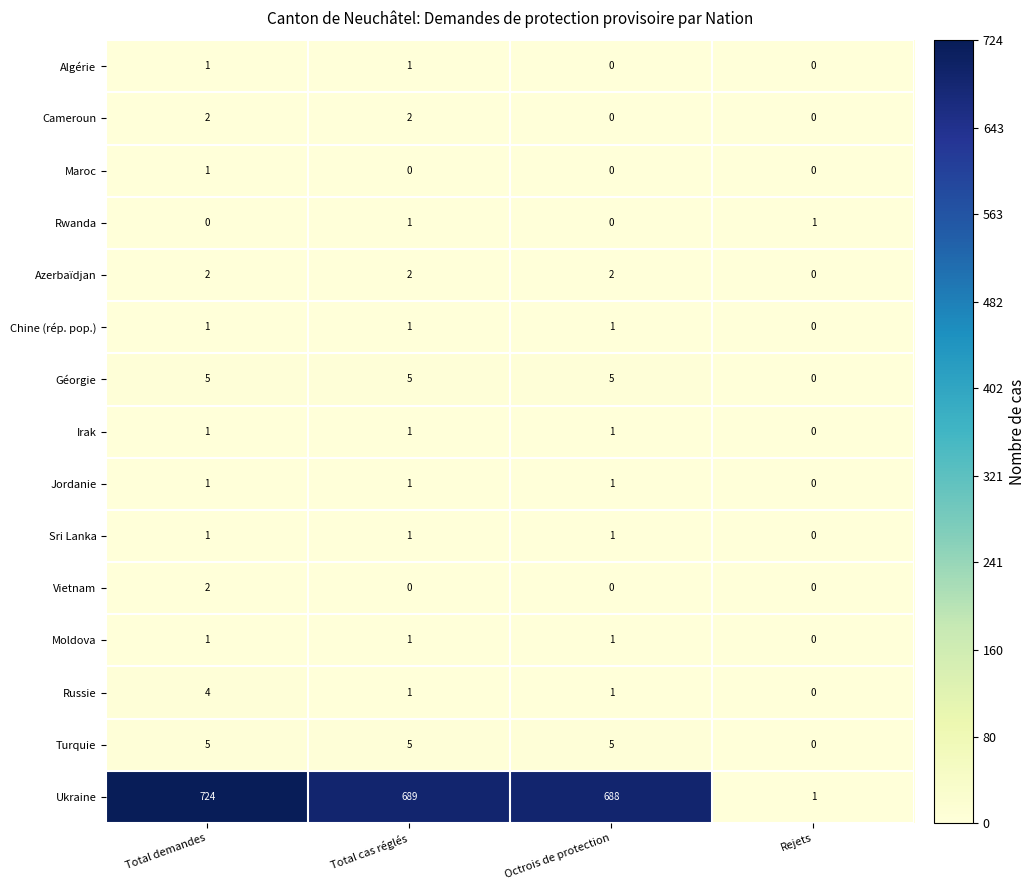

Which series has the widest spread of values?

Ukraine